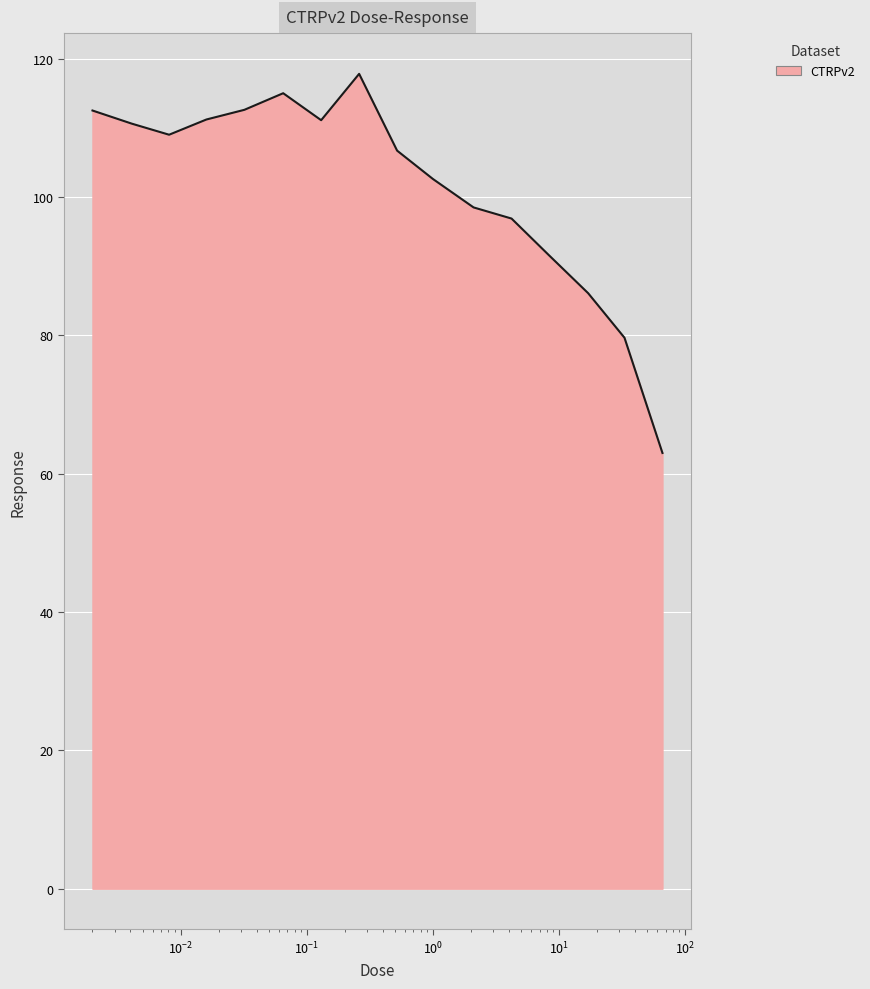

What is the smallest value displayed?

63.0